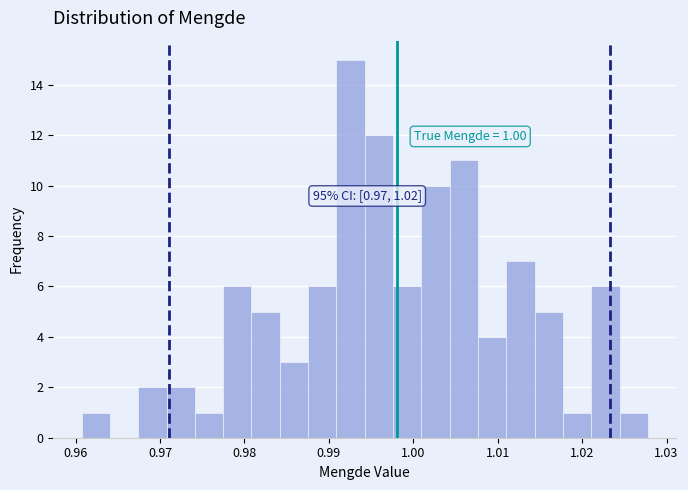

Around what value on the x-axis is the tallest bar? Give the approximate position of its centre, as read against the axis.

0.993